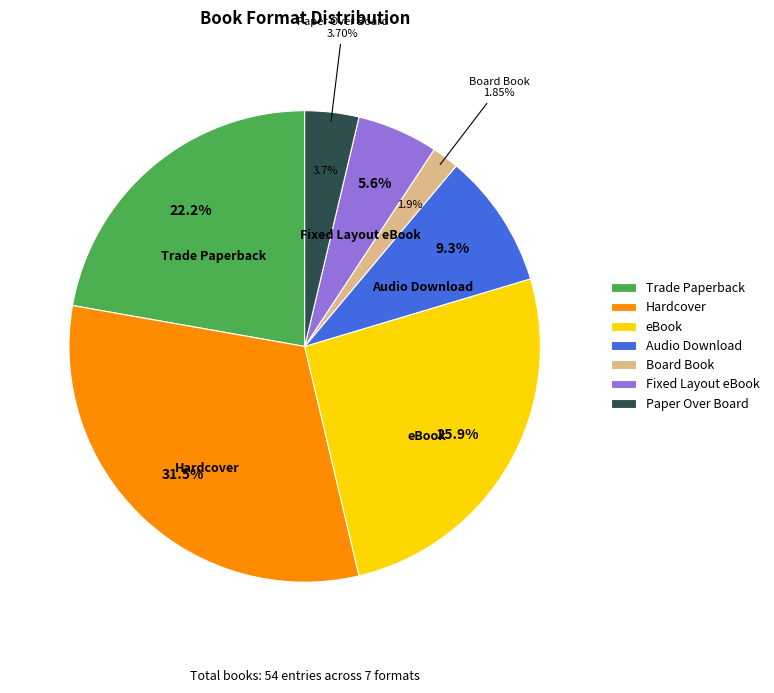

Does Trade Paperback account for over 50% of the chart?

No